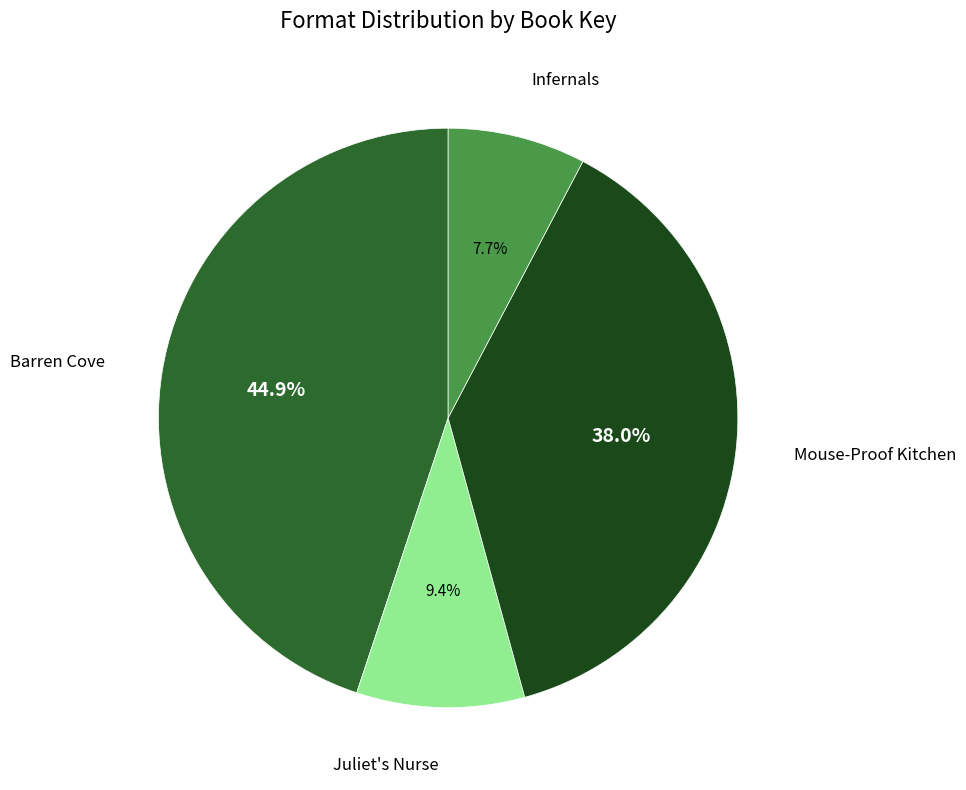

Combined, do Mouse-Proof Kitchen and Juliet's Nurse account for over 50%?

No